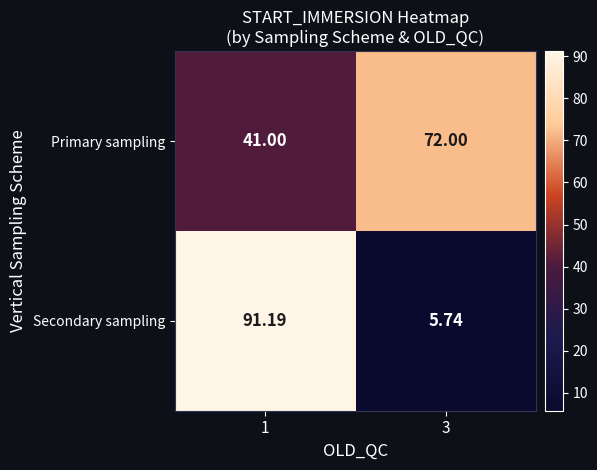

Between 1 and 3, which series saw the biggest shift?

Secondary sampling